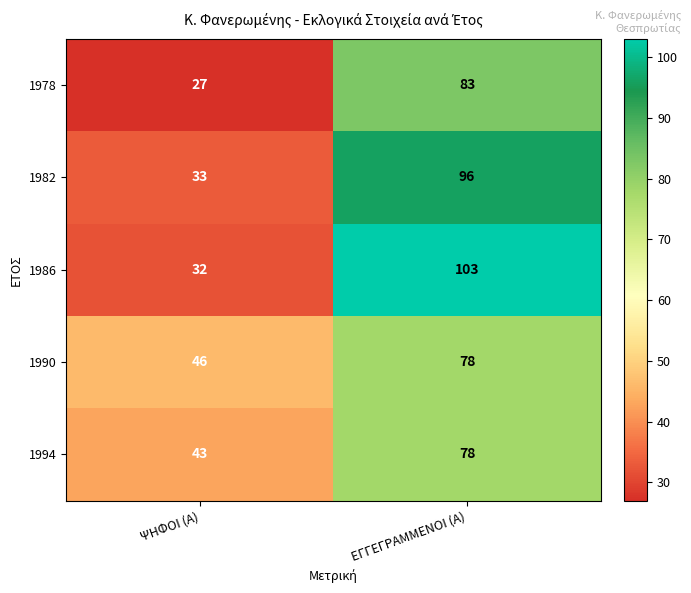

What is the difference between the maximum and minimum values in the 1994 series?

35